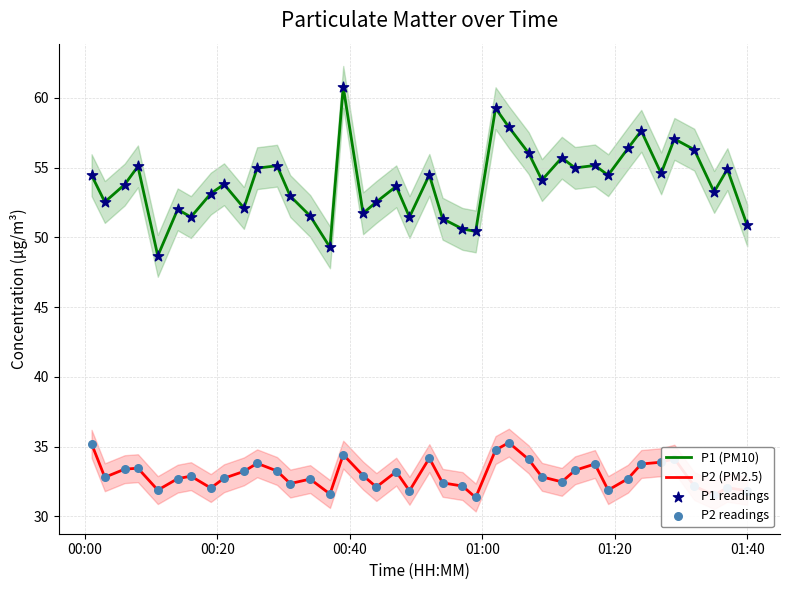

True or false: P2 (PM2.5) and P1 (PM10) cross at least once.

False